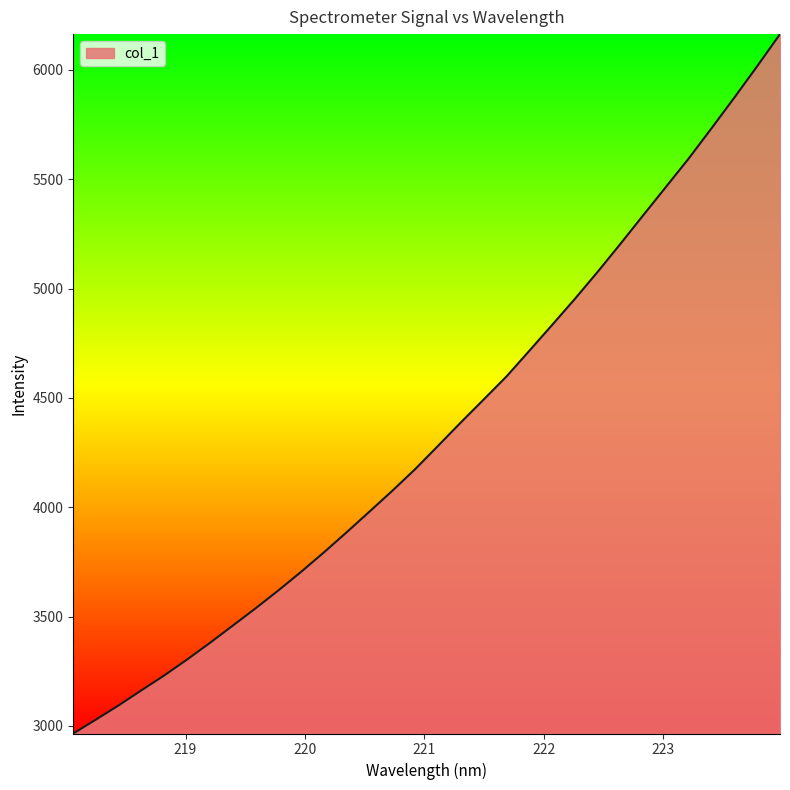

What is the smallest value displayed?

2965.0